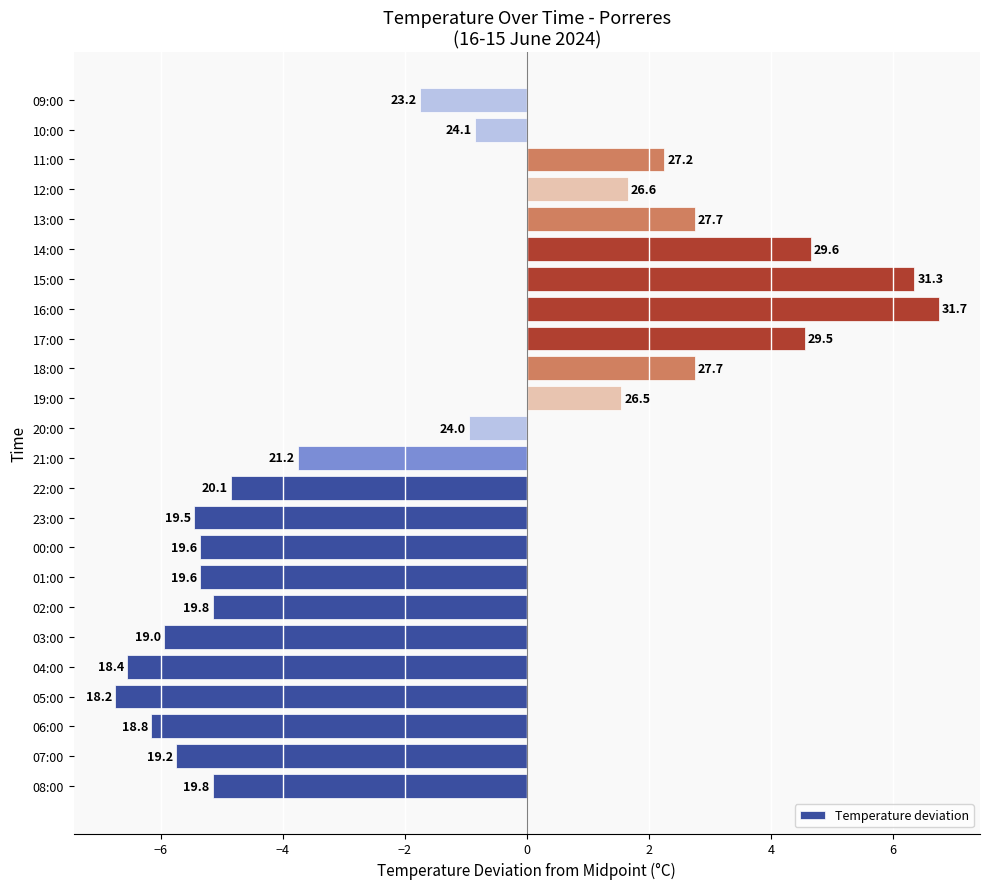

How many positive values are there?

9